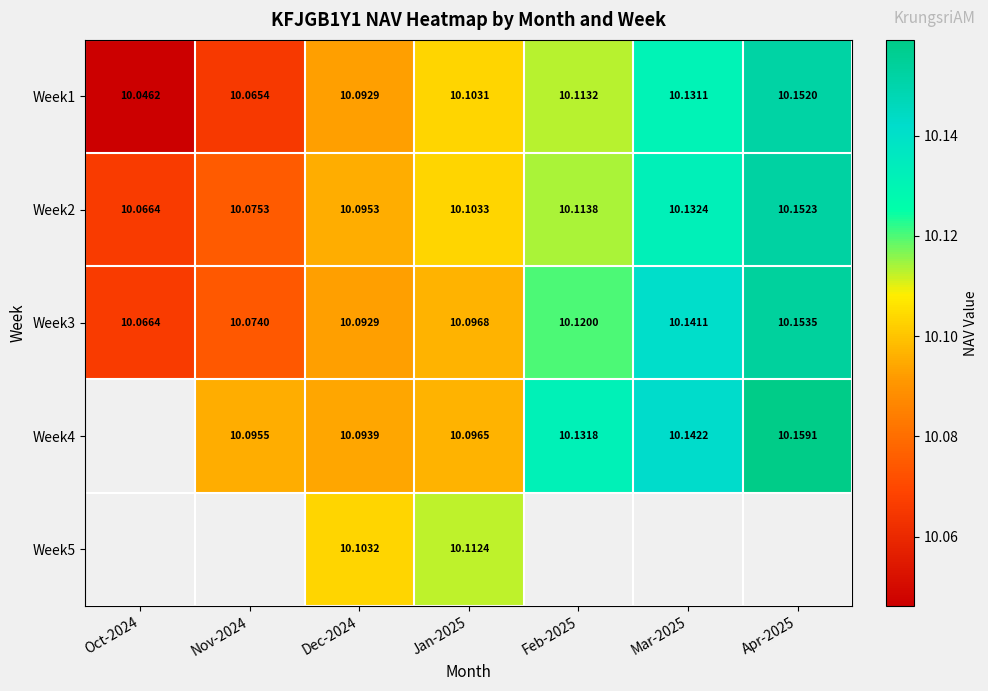

The Week2 series shows 15.2 at Nov-2024. True or false?

False